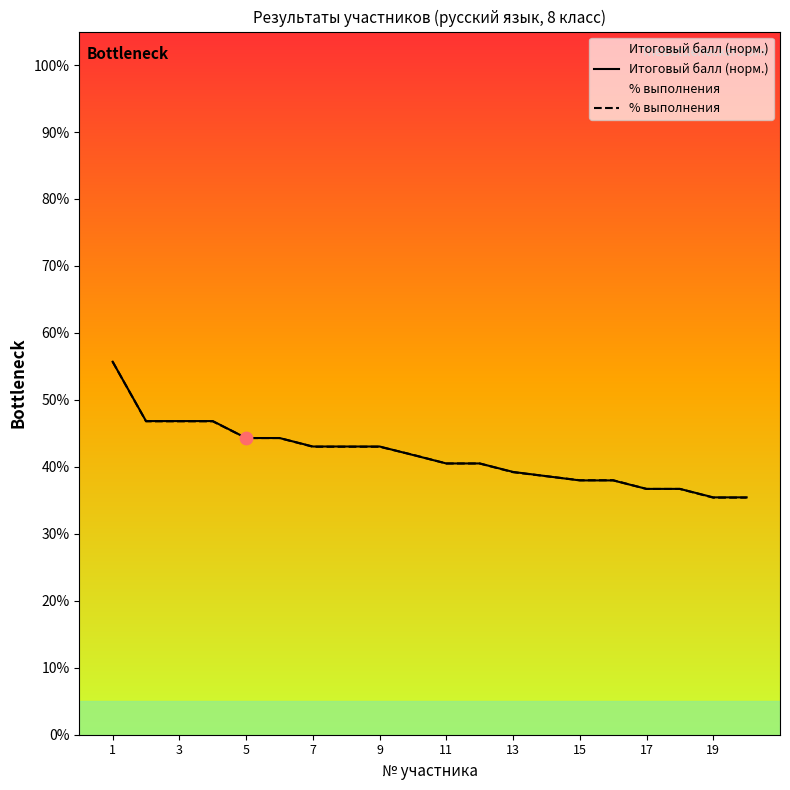

What are all the series names shown in the legend?

Итоговый балл (норм.), % выполнения